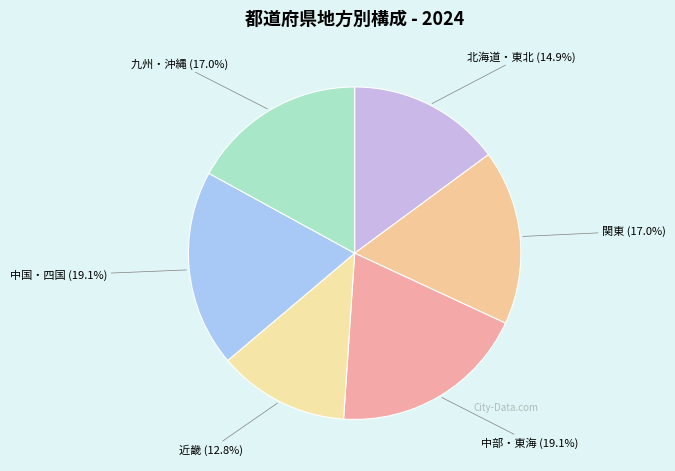

Does 中部・東海 represent more than half of the total?

No